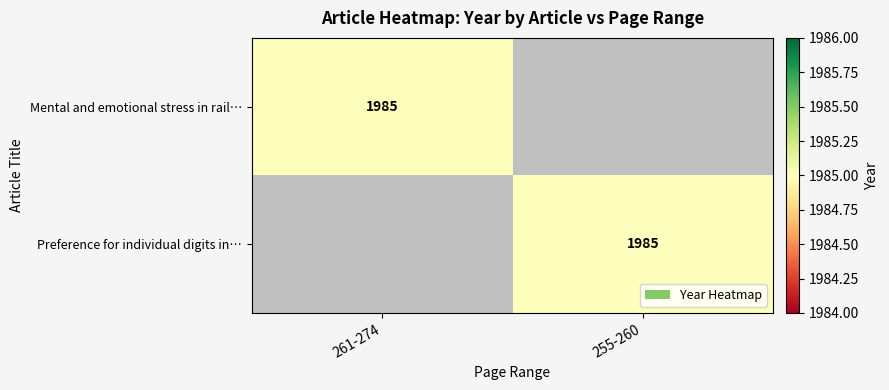

At how many categories does at least one series exceed 40?

2